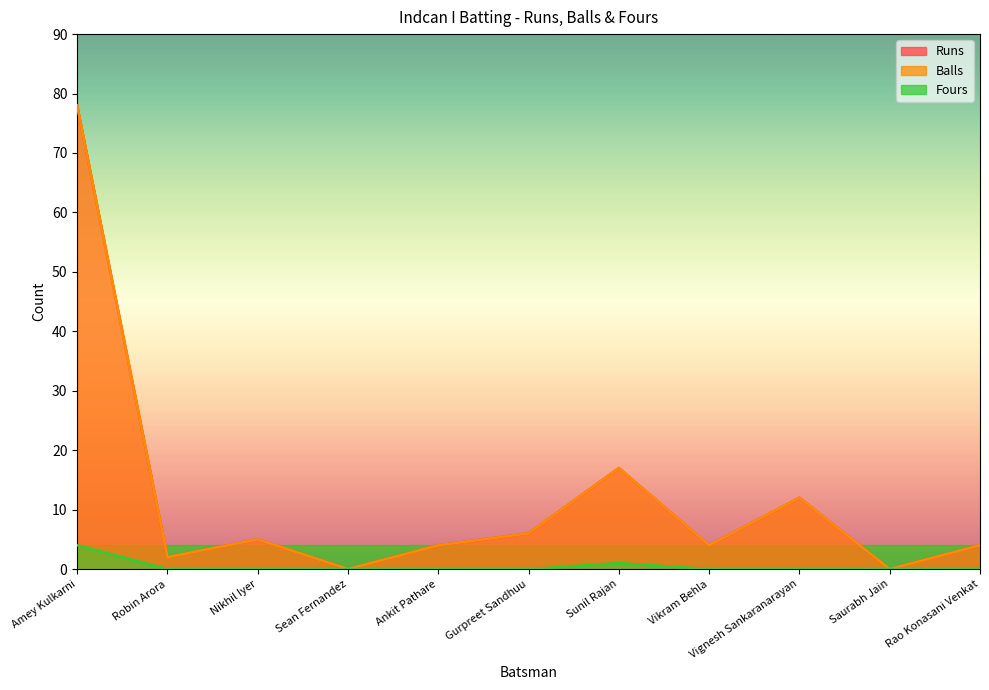

What position from the left is Saurabh Jain?

10